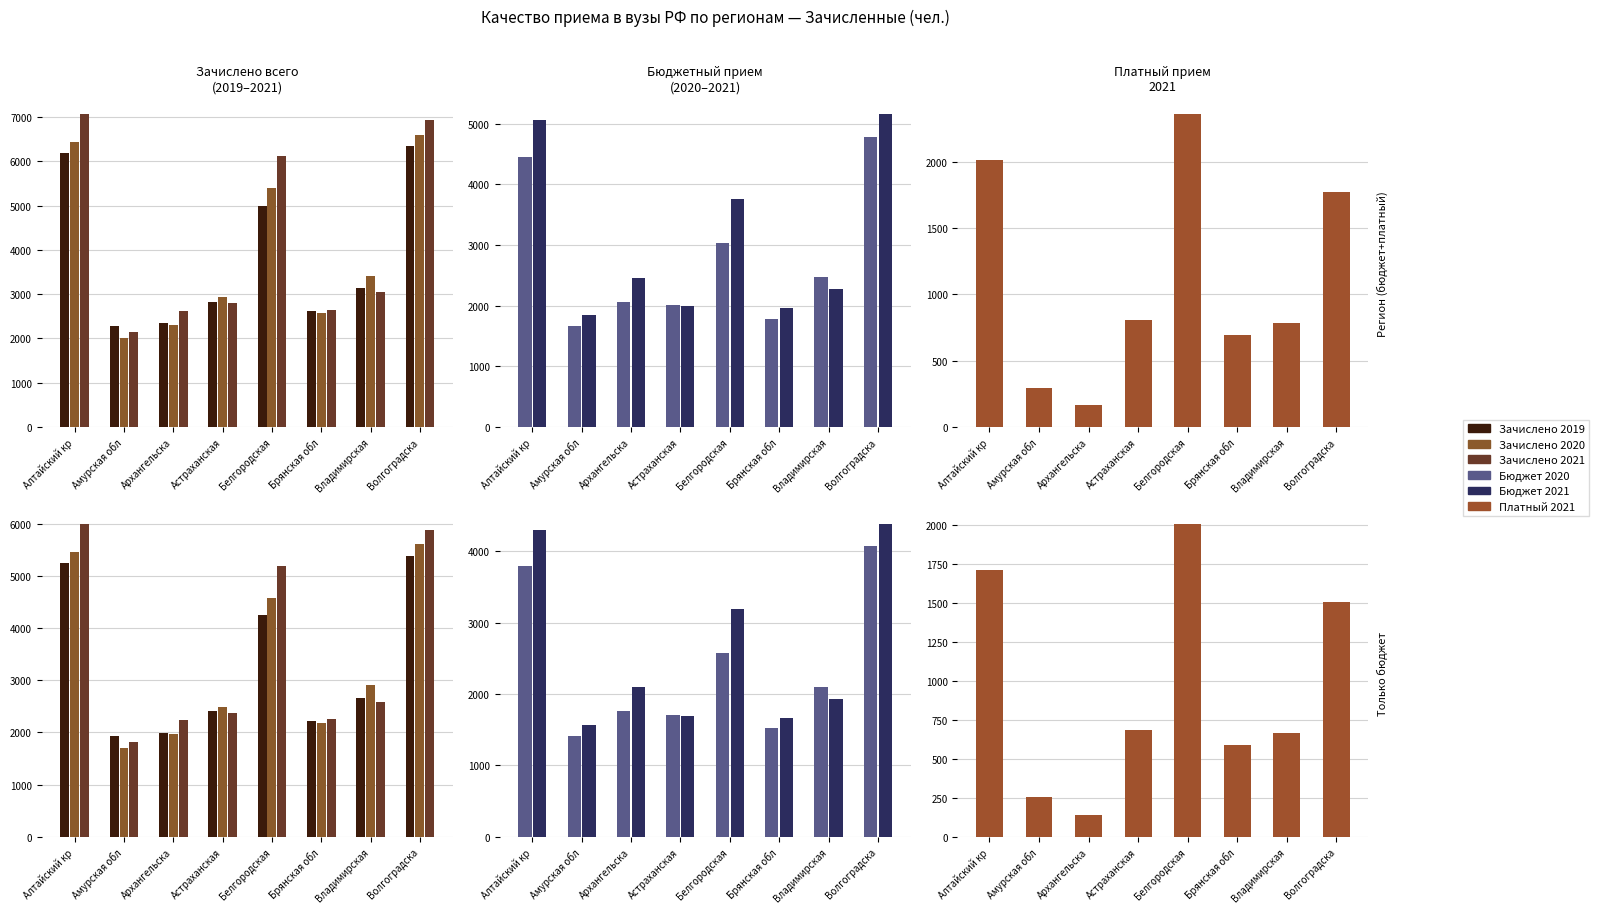

Is it true that Зачислено всего 2021 equals 2373.2 at Астраханская?

True